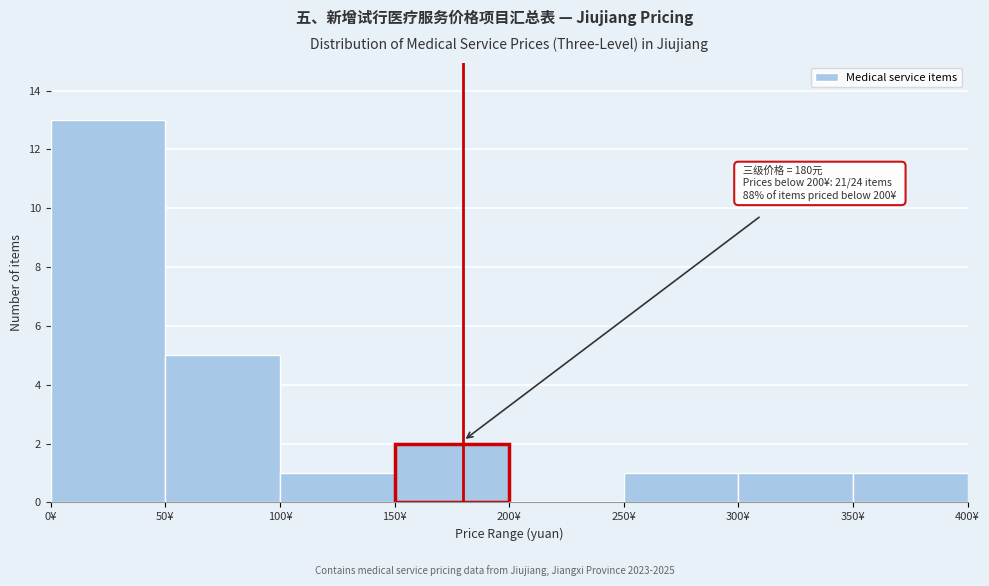

Over which range of the x-axis is the bar tallest?

0 to 50